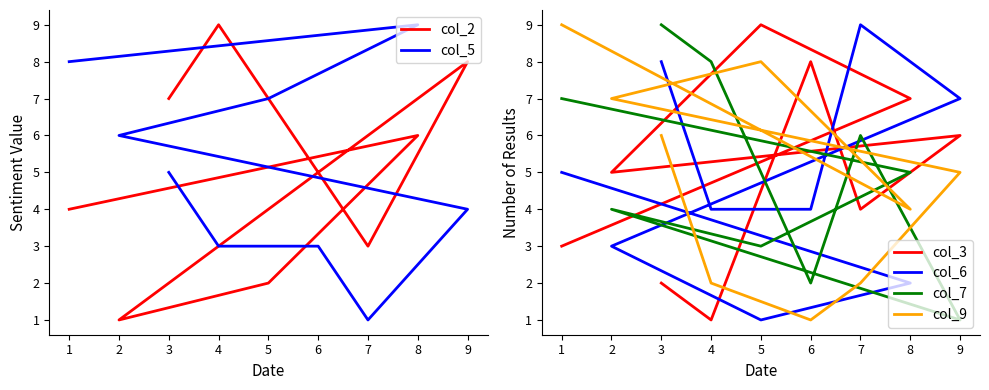

True or false: col_3 and col_2 intersect in this chart.

True